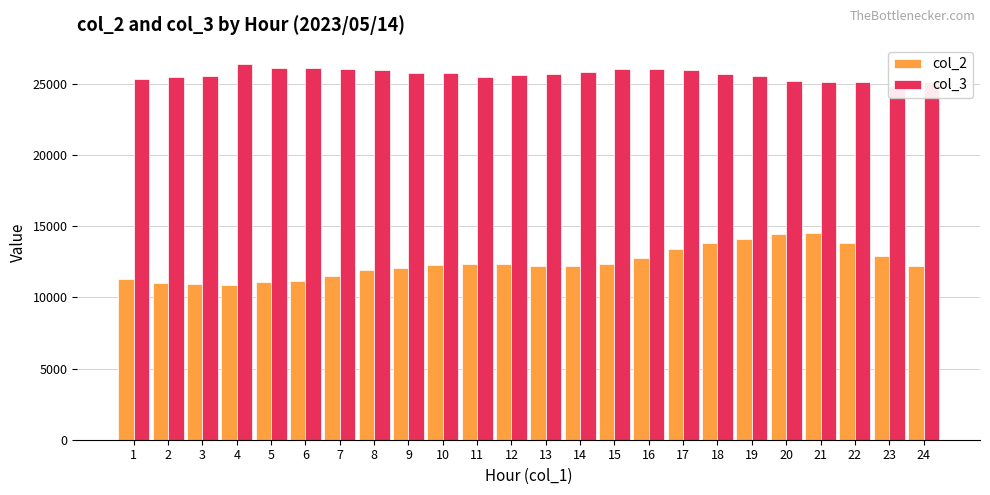

Which category has the lowest value in the col_3 series?

23